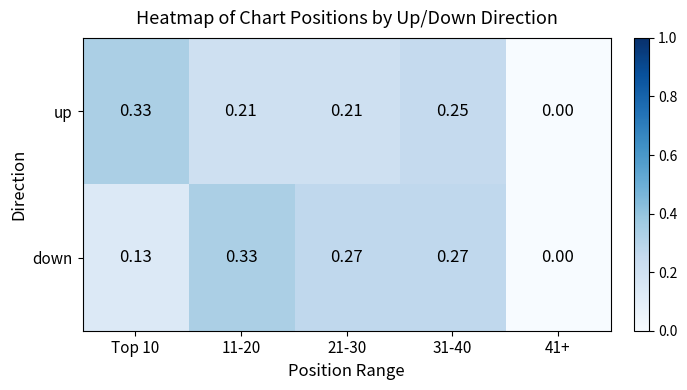

Which series changed the most between Top 10 and 11-20?

down